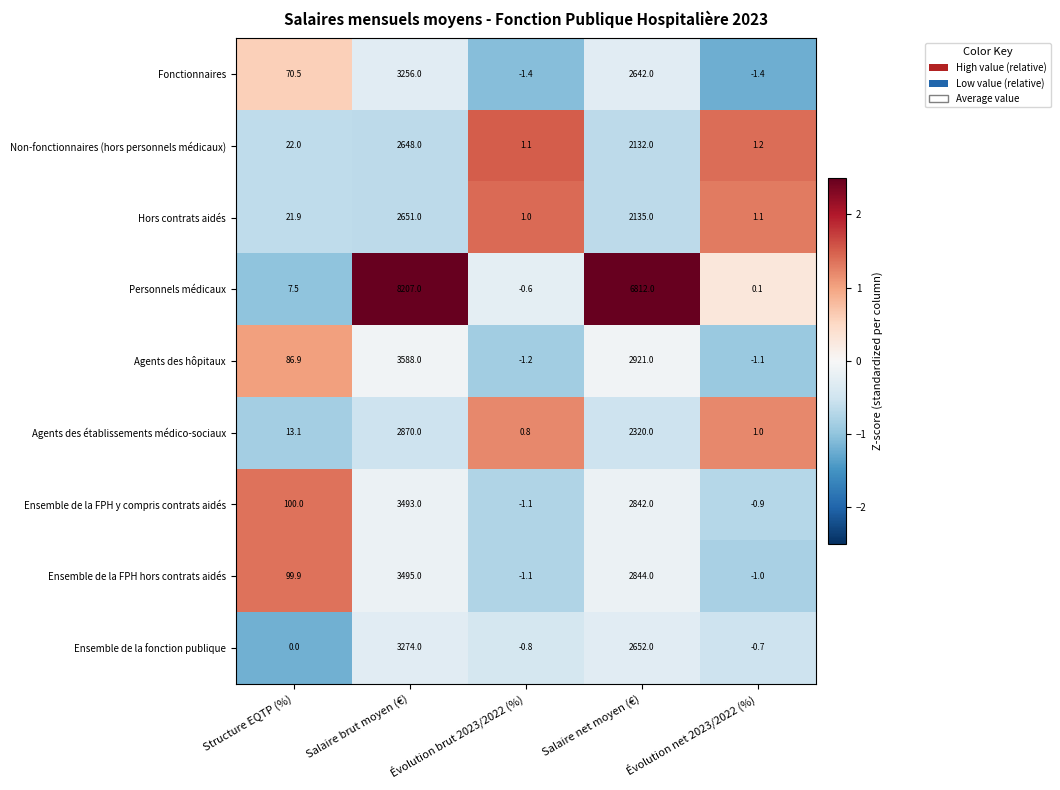

Is the value of Non-fonctionnaires (hors personnels médicaux) at Salaire brut moyen (€) greater than the value of Fonctionnaires at Salaire brut moyen (€)?

No